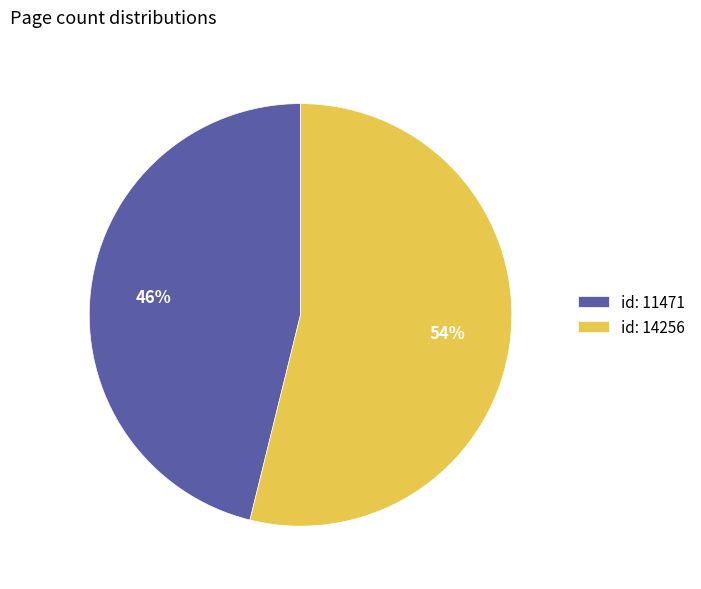

Which has a higher value, id: 11471 or id: 14256?

id: 14256